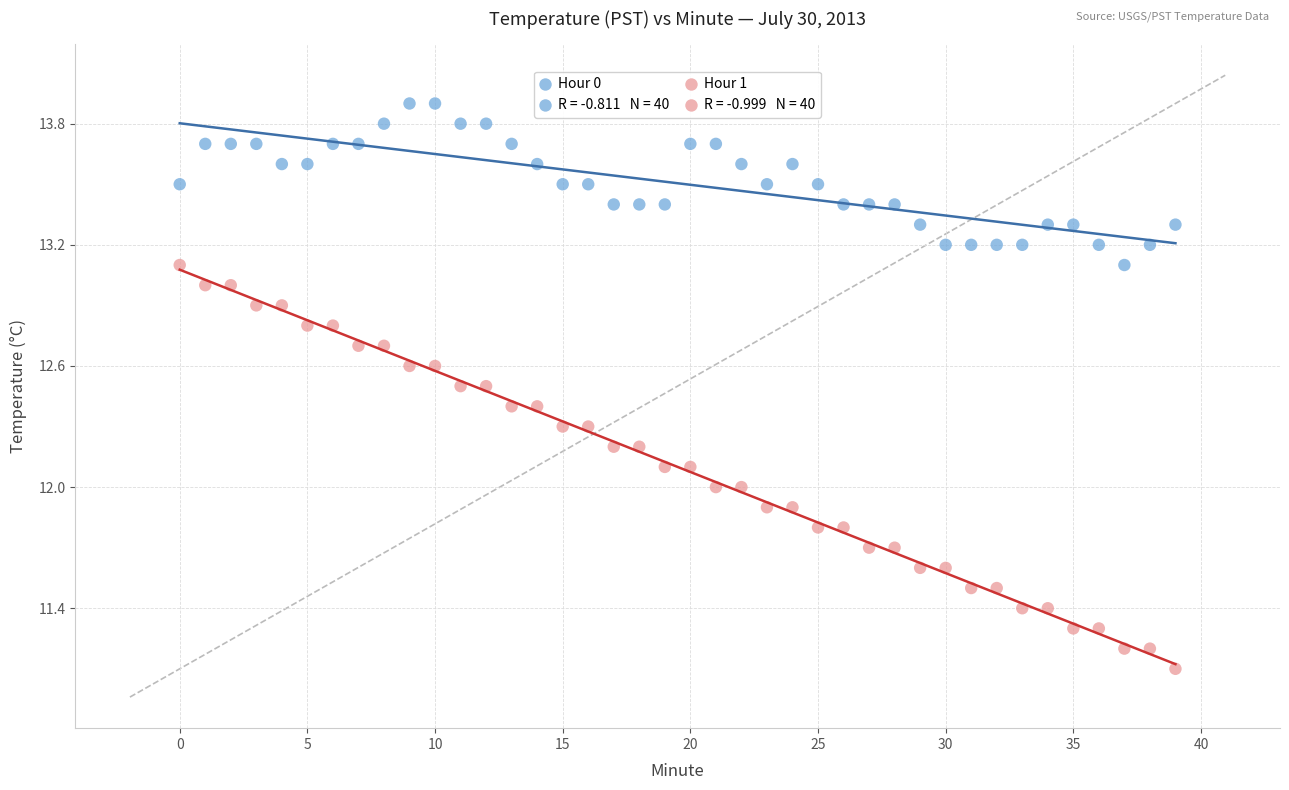

Which series contains the highest Y value?

Hour 0